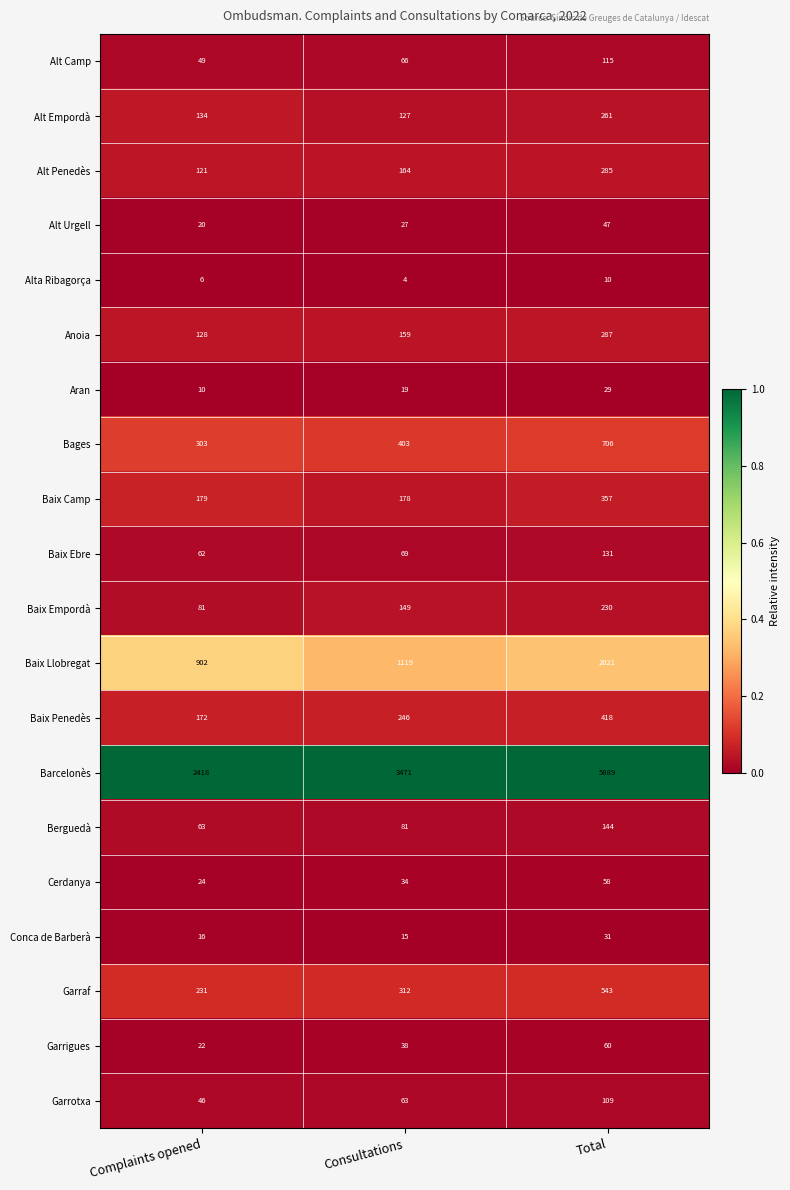

Count the number of data series in this chart.

20